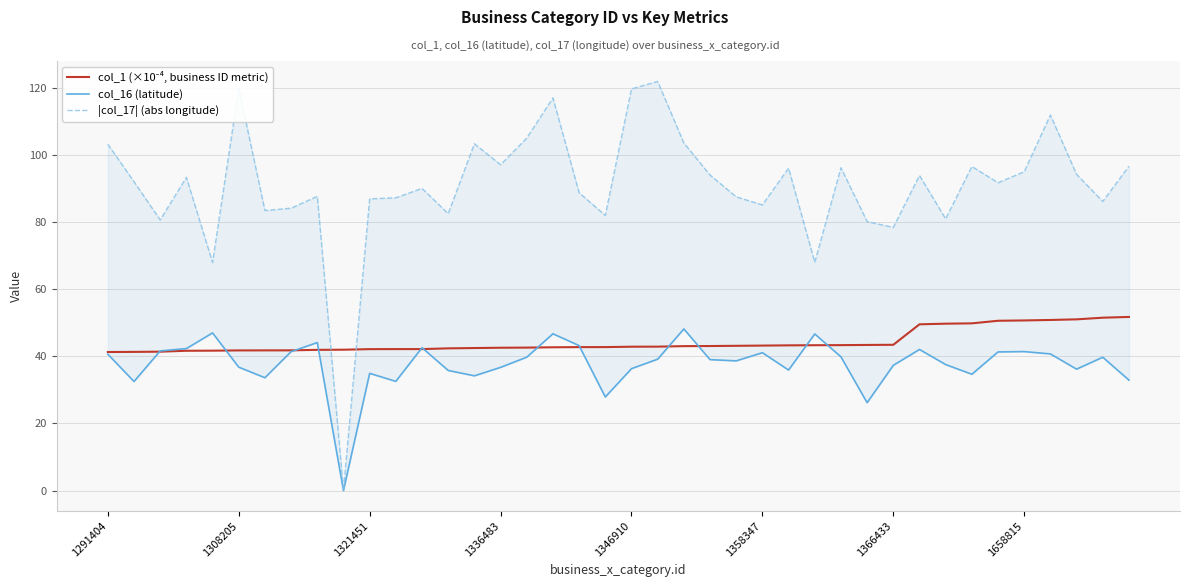

Which has a higher value, 13 or 24?

24